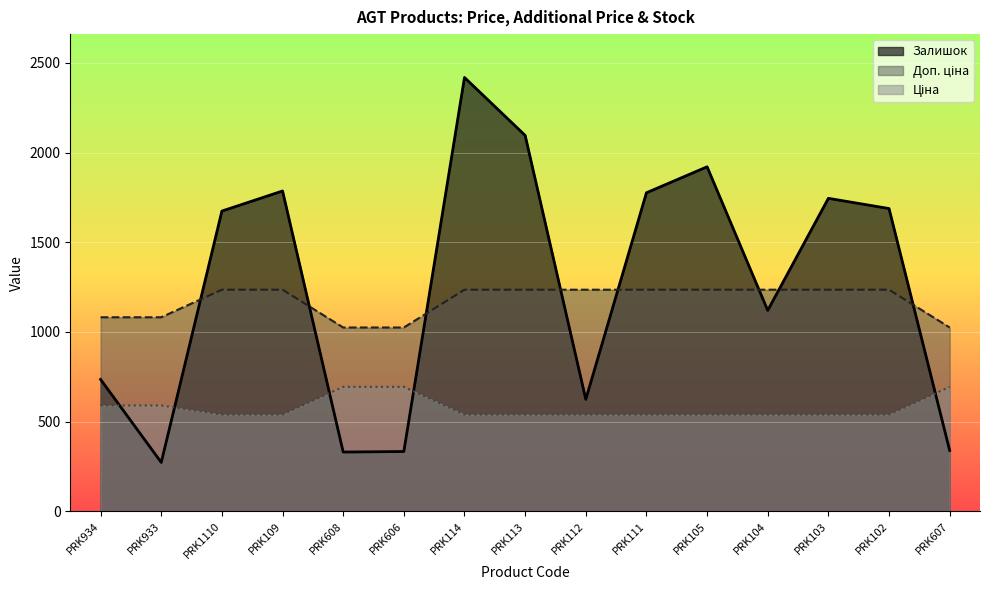

Reading left to right, transcribe all the data shown in this chart.

Ціна: PRK934=589.9	PRK933=589.9	PRK1110=539.0	PRK109=539.0	PRK608=693.7	PRK606=693.7	PRK114=539.0	PRK113=539.0	PRK112=539.0	PRK111=539.0	PRK105=539.0	PRK104=539.0	PRK103=539.0	PRK102=539.0	PRK607=693.7
Доп. ціна: PRK934=1081.7	PRK933=1081.7	PRK1110=1235.4	PRK109=1235.4	PRK608=1024.6	PRK606=1024.6	PRK114=1235.4	PRK113=1235.4	PRK112=1235.4	PRK111=1235.4	PRK105=1235.4	PRK104=1235.4	PRK103=1235.4	PRK102=1235.4	PRK607=1024.6
Залишок: PRK934=735.0	PRK933=272.0	PRK1110=1674.0	PRK109=1786.0	PRK608=330.0	PRK606=333.0	PRK114=2419.0	PRK113=2096.0	PRK112=624.0	PRK111=1776.0	PRK105=1921.0	PRK104=1120.0	PRK103=1745.0	PRK102=1688.0	PRK607=339.0